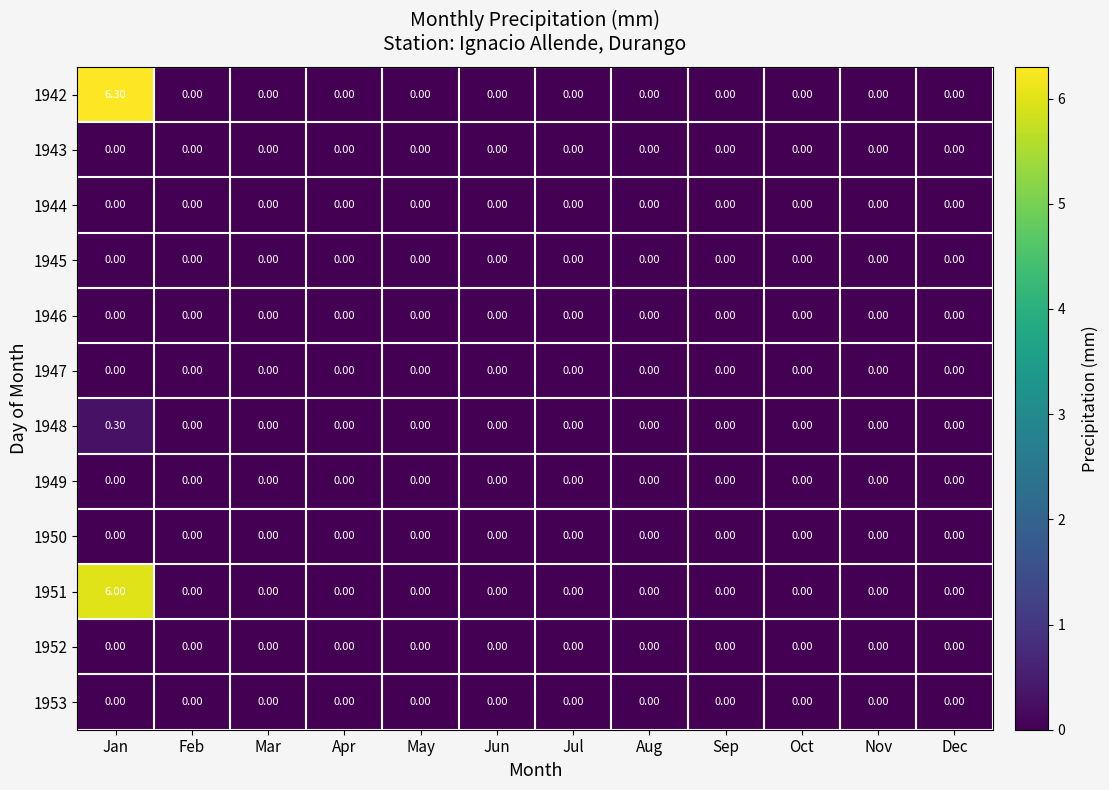

Which series has the largest range (max minus min)?

1942